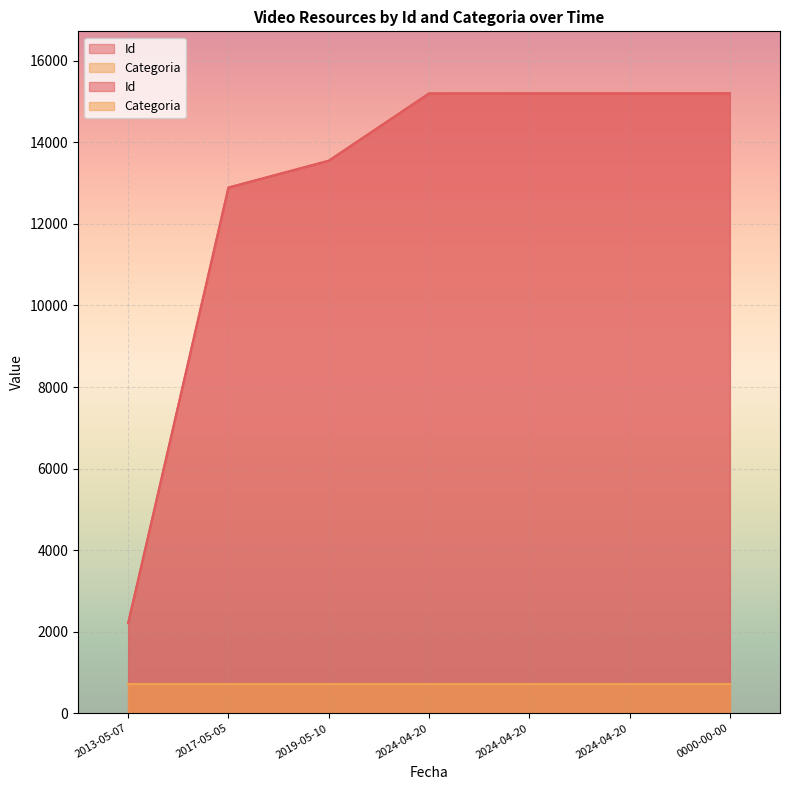

What is the approximate value at 2013-05-07, to the nearest 100?

2200